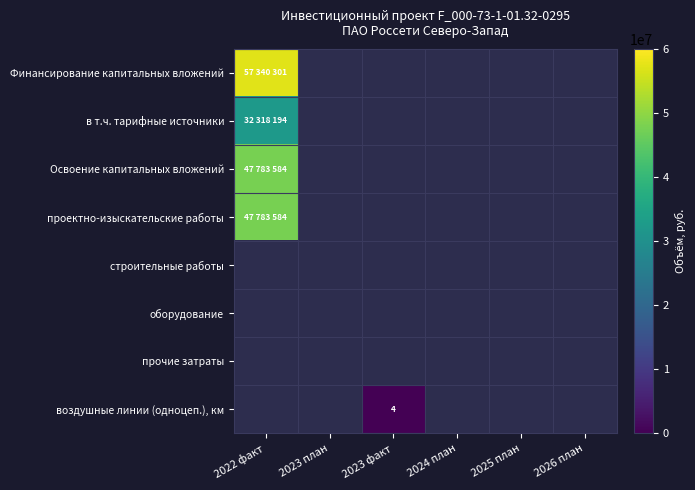

Between 2026 план and 2024 план, which is larger?

2024 план